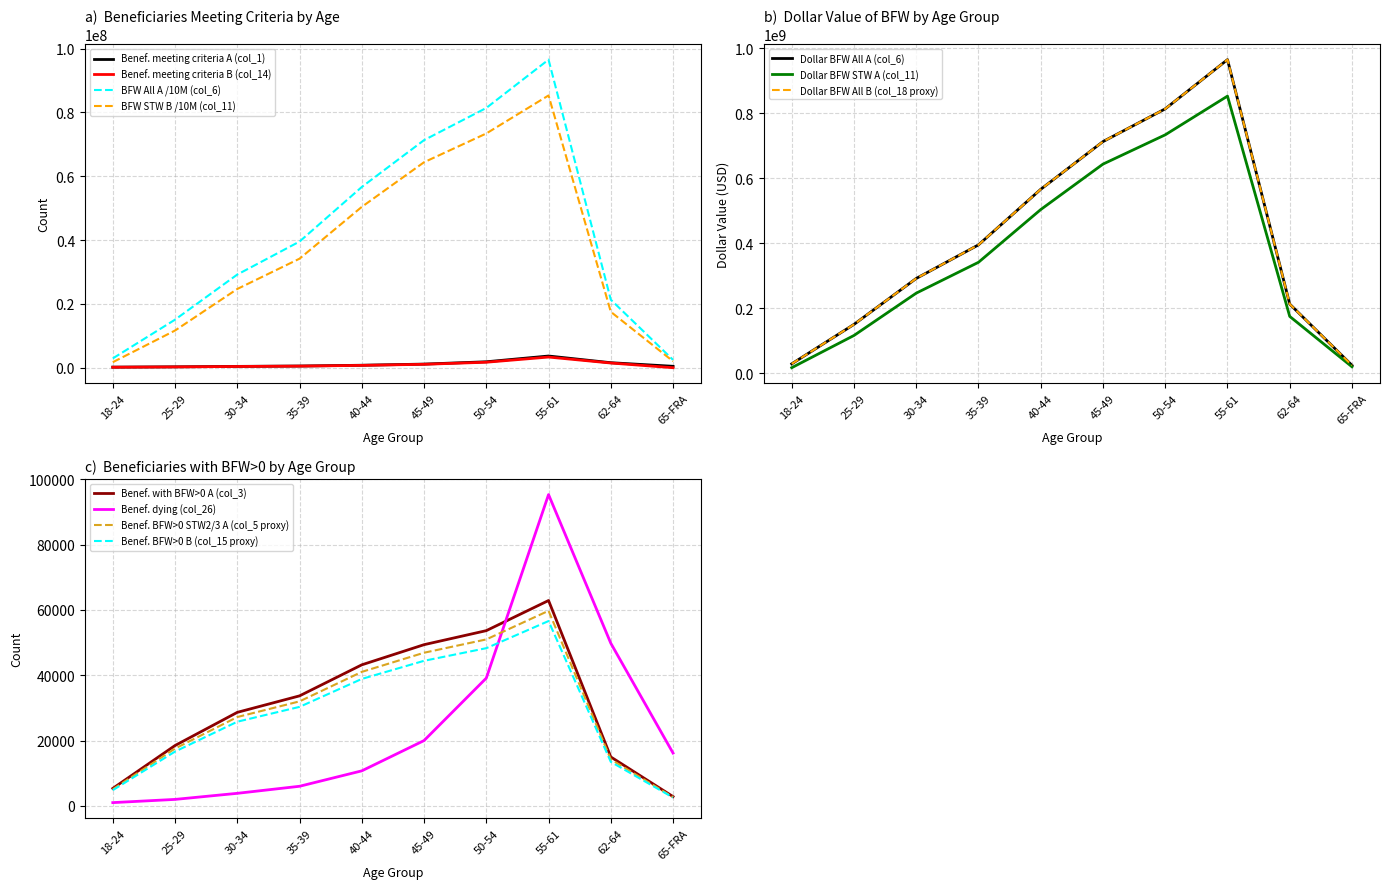

At which label does Number of benef. meeting sample (col_1) first exceed 808613?

45-49